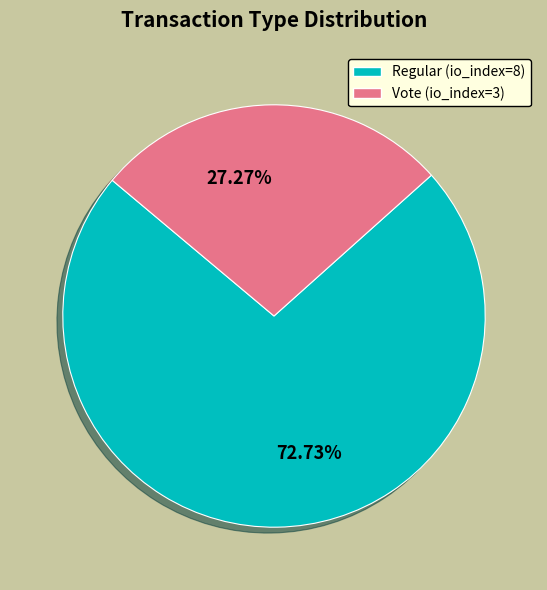

True or false: Vote (io_index=3) accounts for 27% of the total.

True